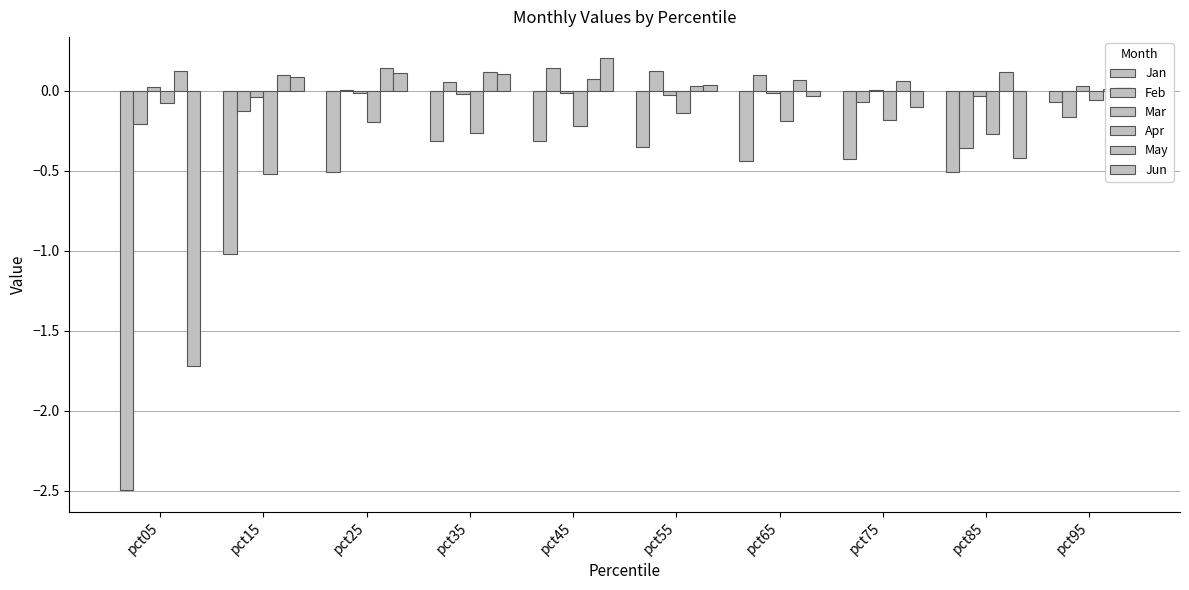

What is the value of the Apr bar at the 2nd from the left?

-0.5